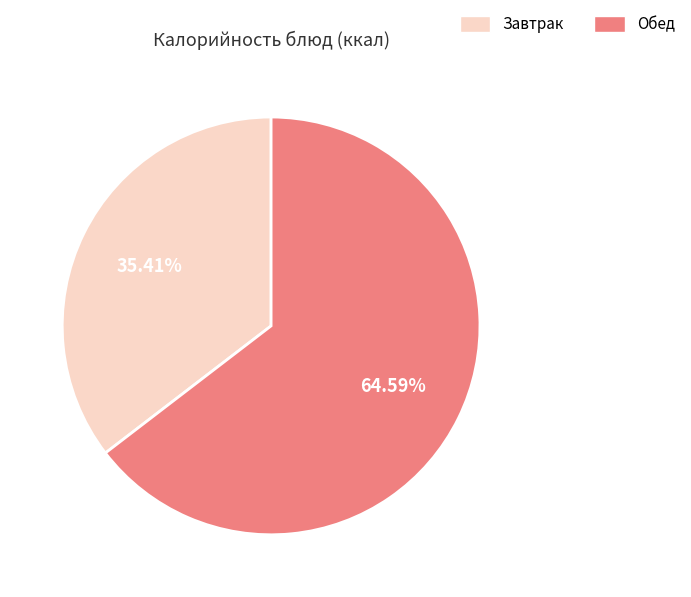

Count the number of slices in the pie.

2